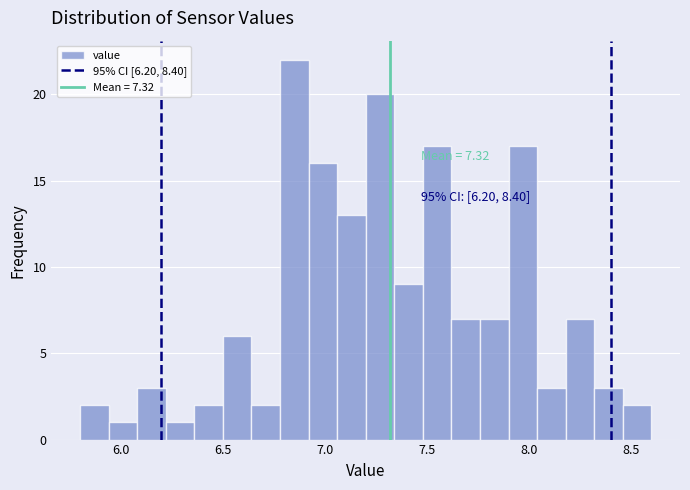

Read against the x-axis, roughly where is the centre of the tallest bar?

6.85